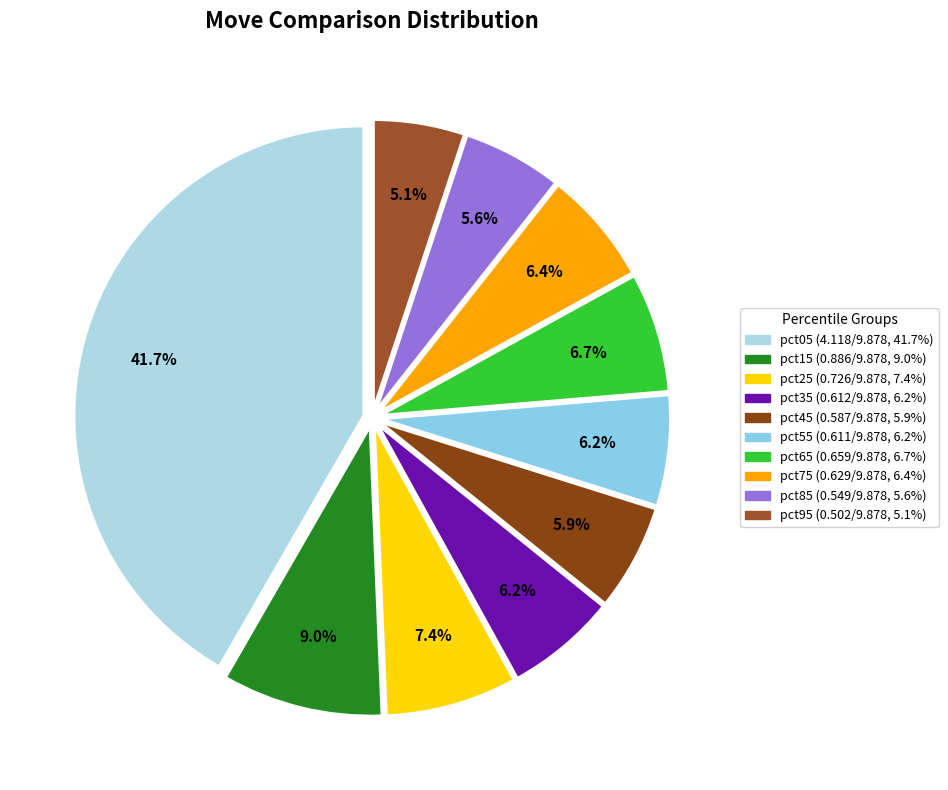

How many segments does this pie chart have?

10